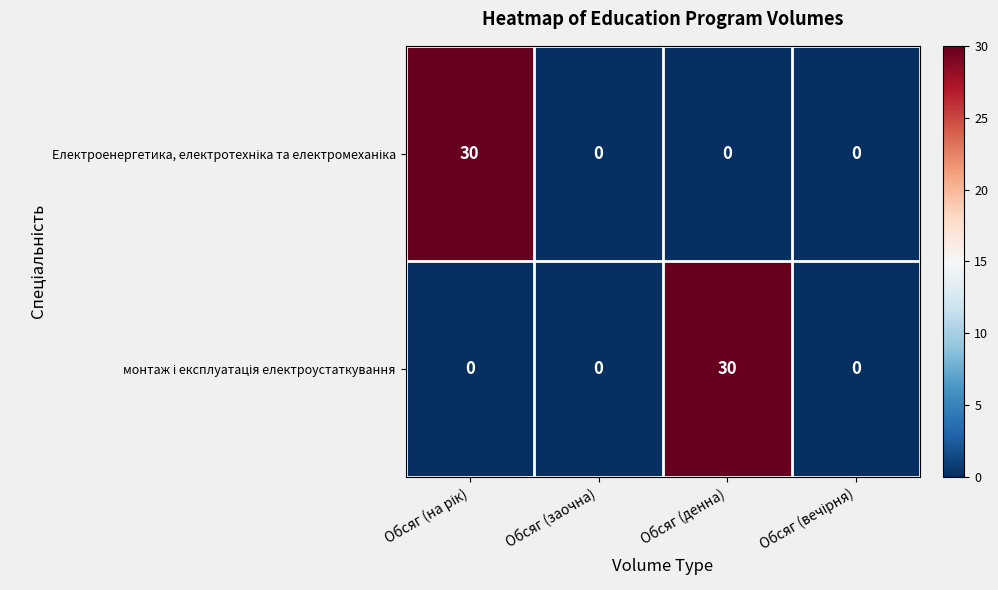

What is the greatest value displayed?

30